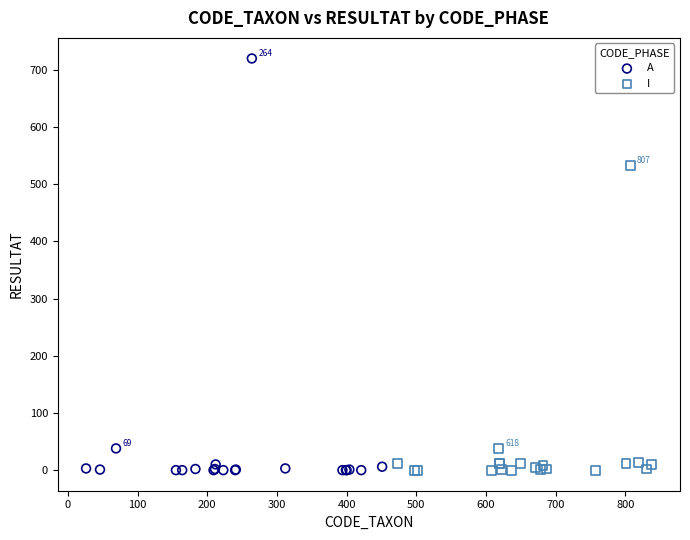

What are all the series names shown in the legend?

A, I